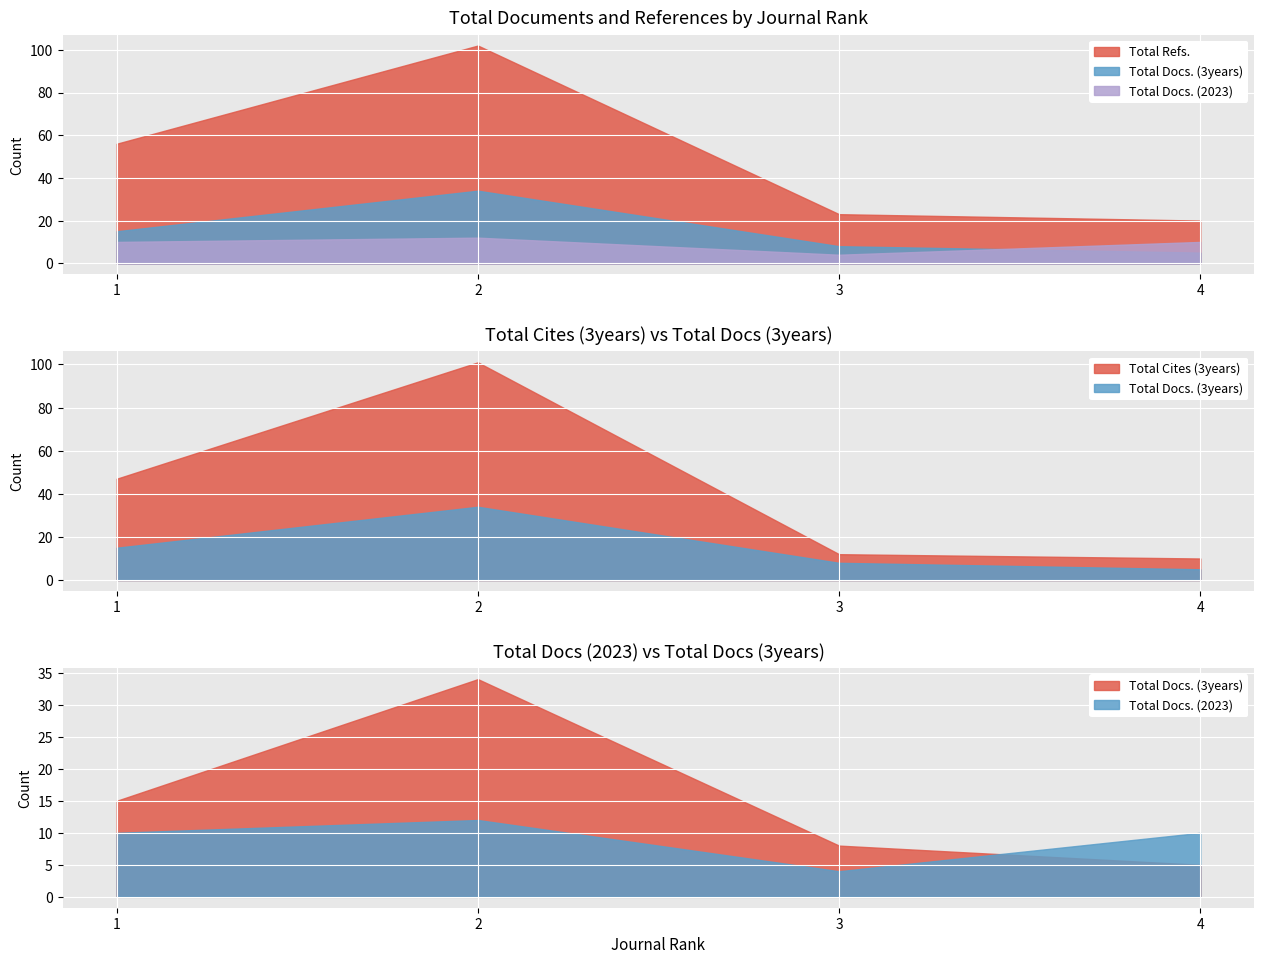

What is the difference between the second highest and second lowest values in the Total Cites (3years) series?

35